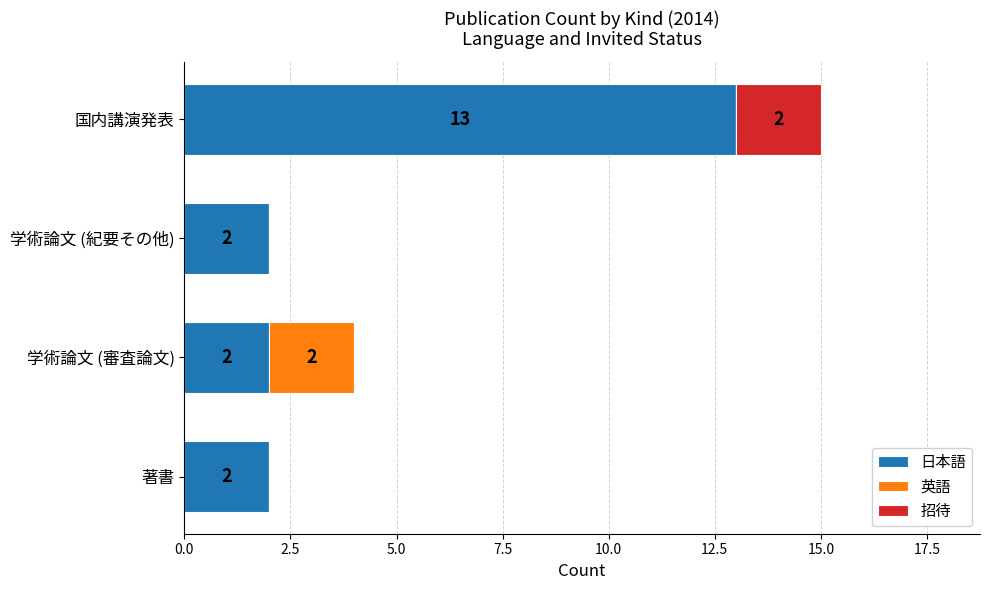

At which category is the sum across all series the highest?

国内講演発表